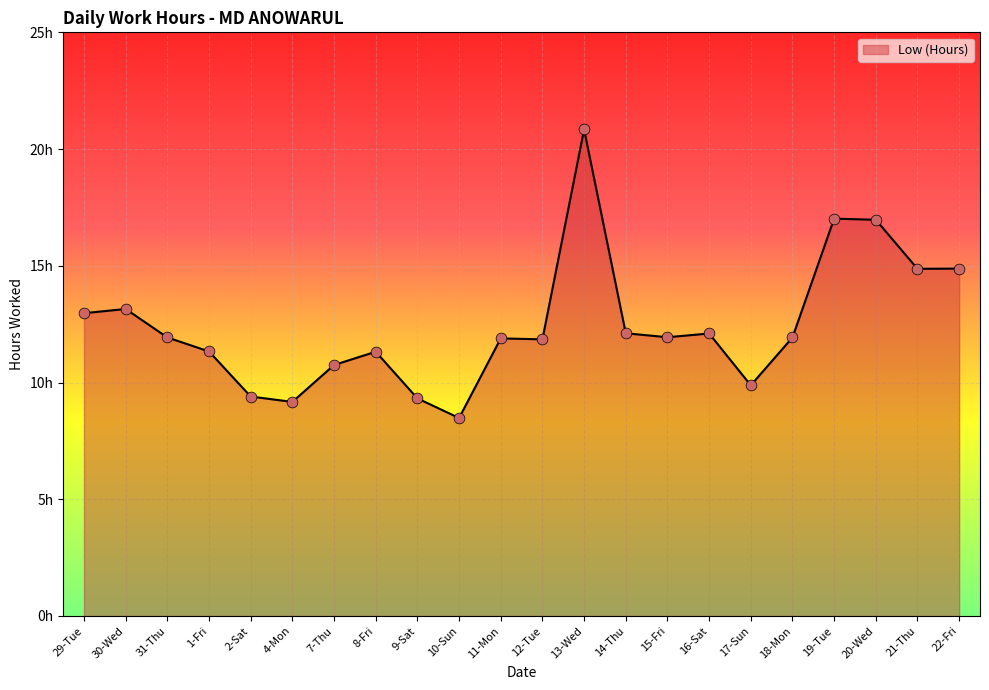

Approximately how many times larger is the value at 7-Thu compared to 16-Sat?

0.9